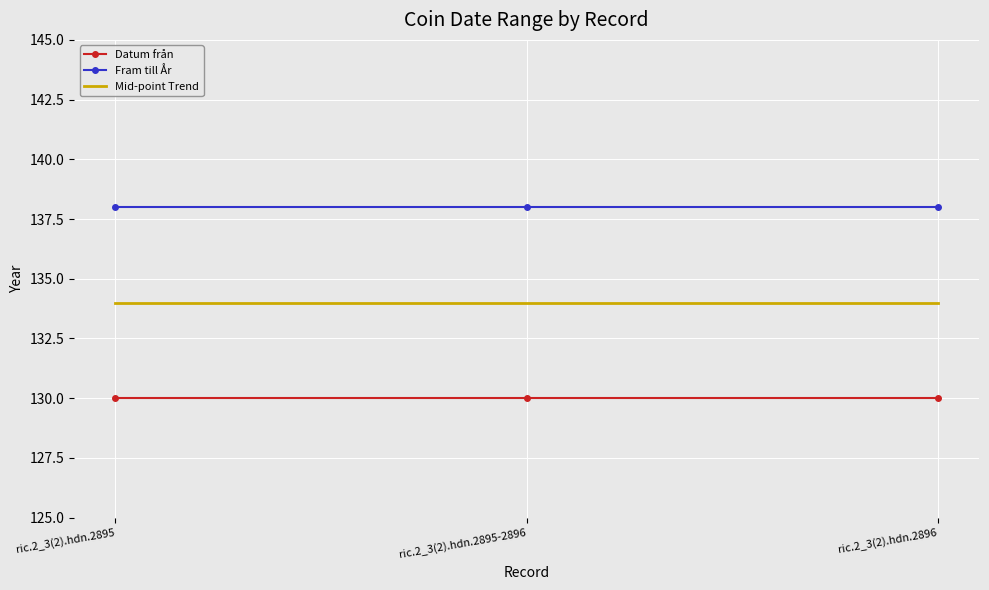

What is the lowest value of the Mid-point Trend series?

134